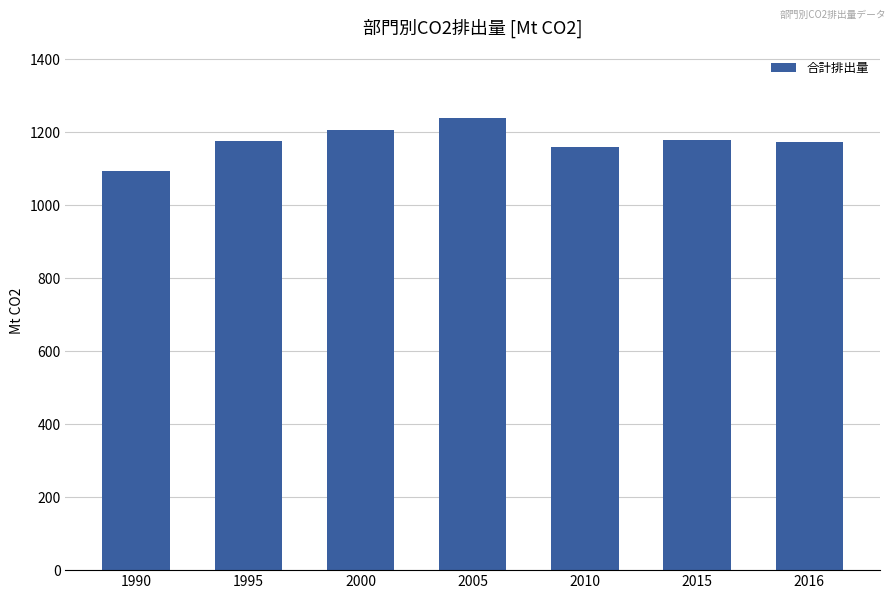

What value does the data have at 1990?

1094.1